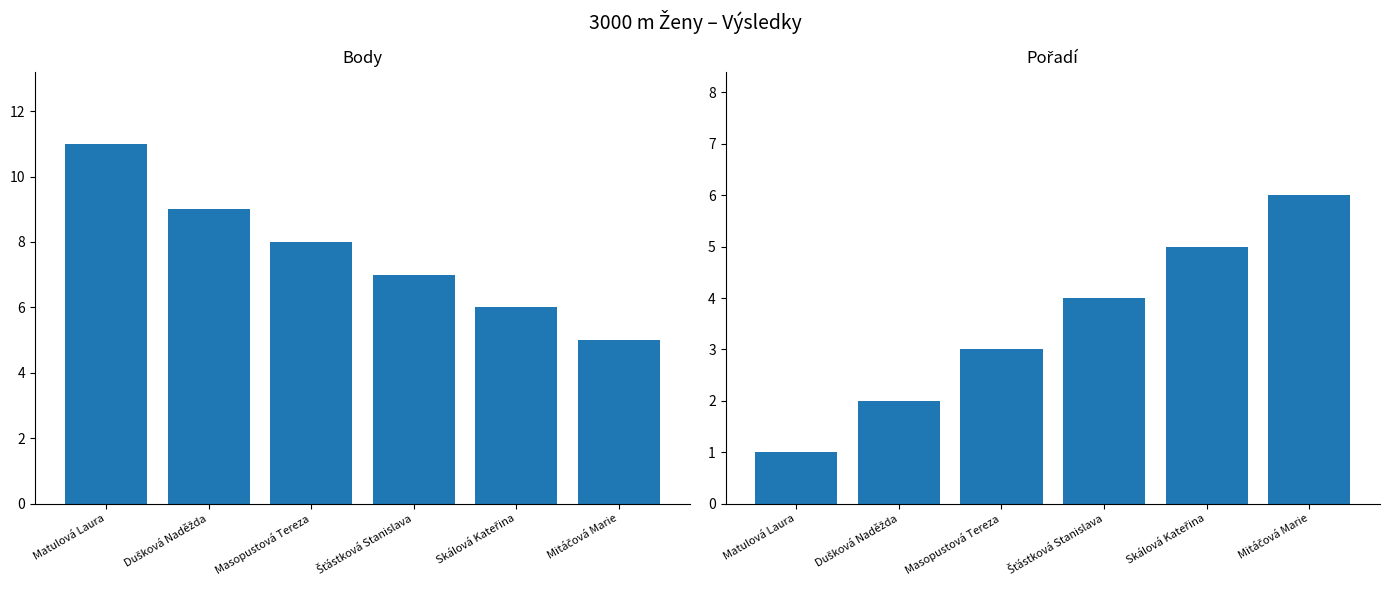

How many values in the Body series exceed 8?

2